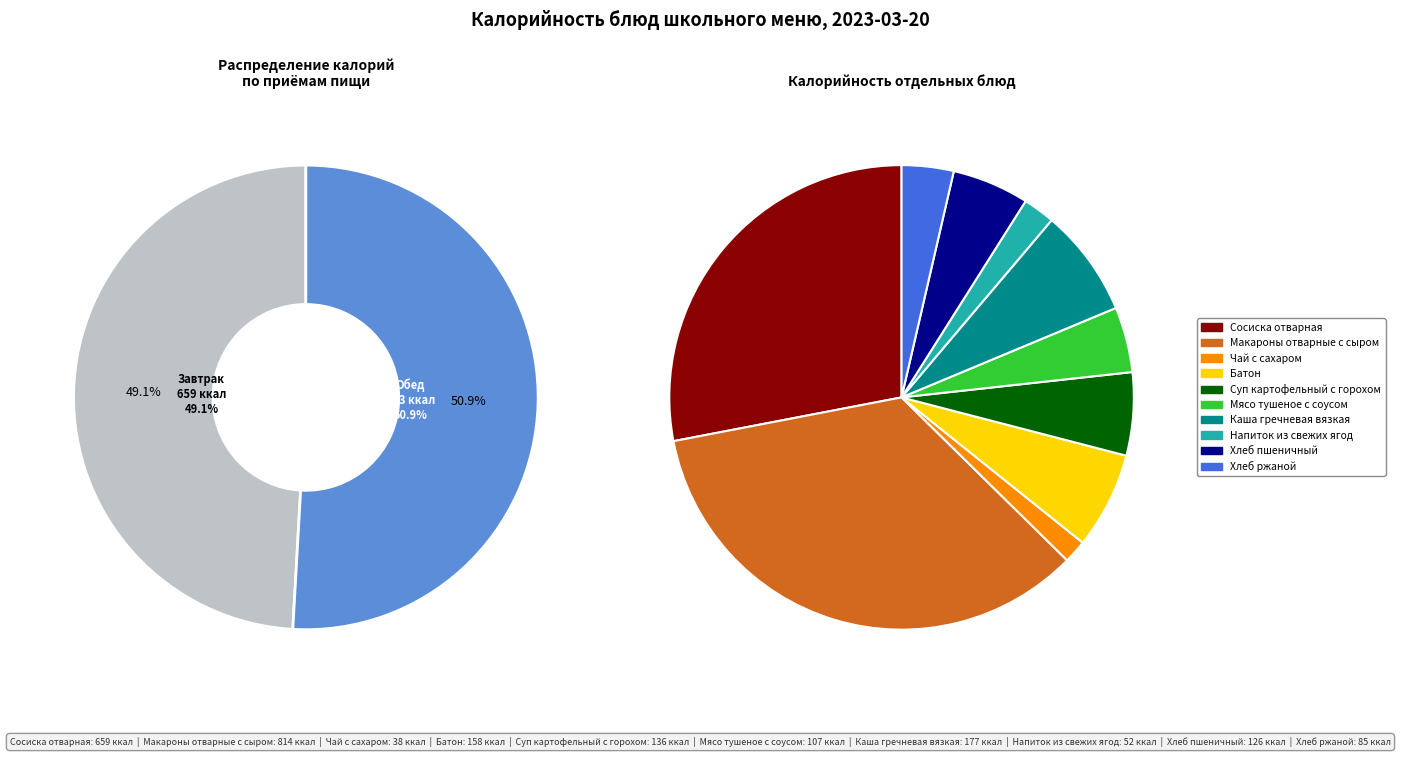

Is there a majority slice in this chart?

No